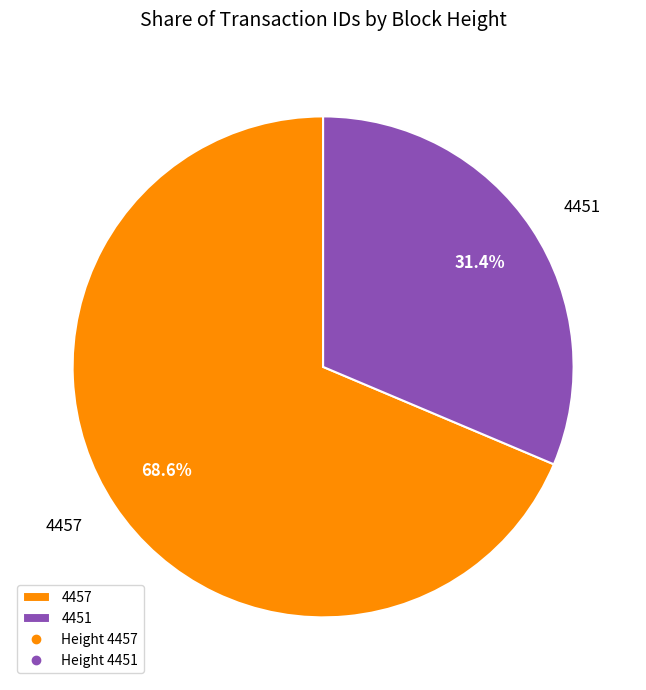

The 4451 slice represents 39% of the pie. True or false?

False